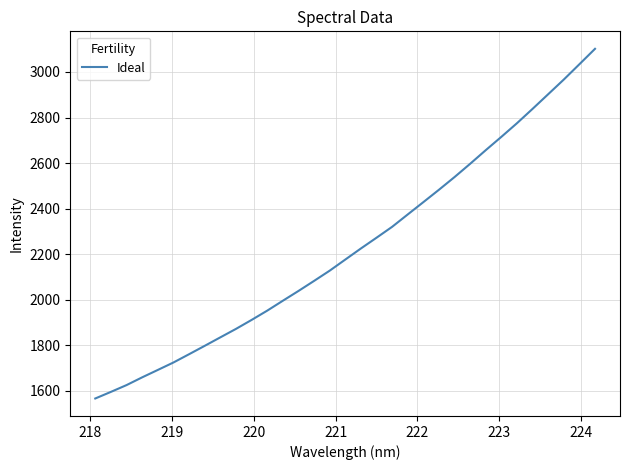

What is the greatest value displayed?

3101.6